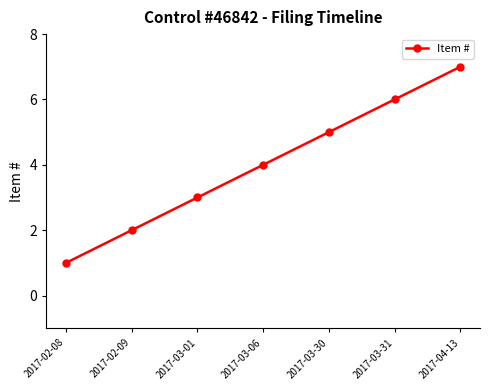

True or false: the data shows 2 at 2017-02-09.

True